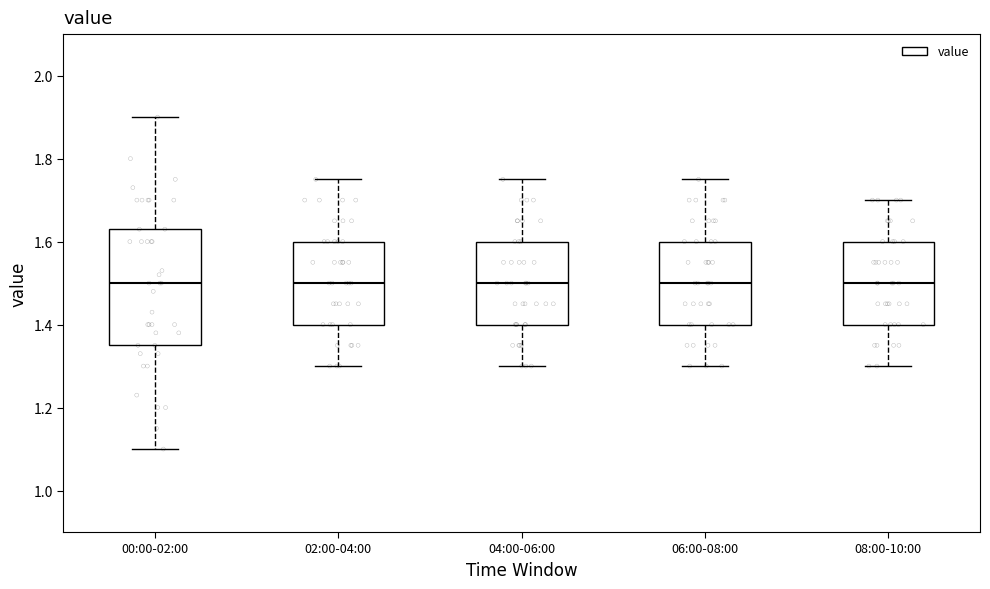

Reading left to right, read every box against the y-axis: the position of its median line, the range the box covers, and the ends of its whiskers. The values are not printed on the chart, so give them approximately, as read against the axis.

00:00-02:00: median 1.50, box 1.36 to 1.64, whiskers 1.10 to 1.90
02:00-04:00: median 1.50, box 1.40 to 1.60, whiskers 1.30 to 1.76
04:00-06:00: median 1.50, box 1.40 to 1.60, whiskers 1.30 to 1.76
06:00-08:00: median 1.50, box 1.40 to 1.60, whiskers 1.30 to 1.76
08:00-10:00: median 1.50, box 1.40 to 1.60, whiskers 1.30 to 1.70